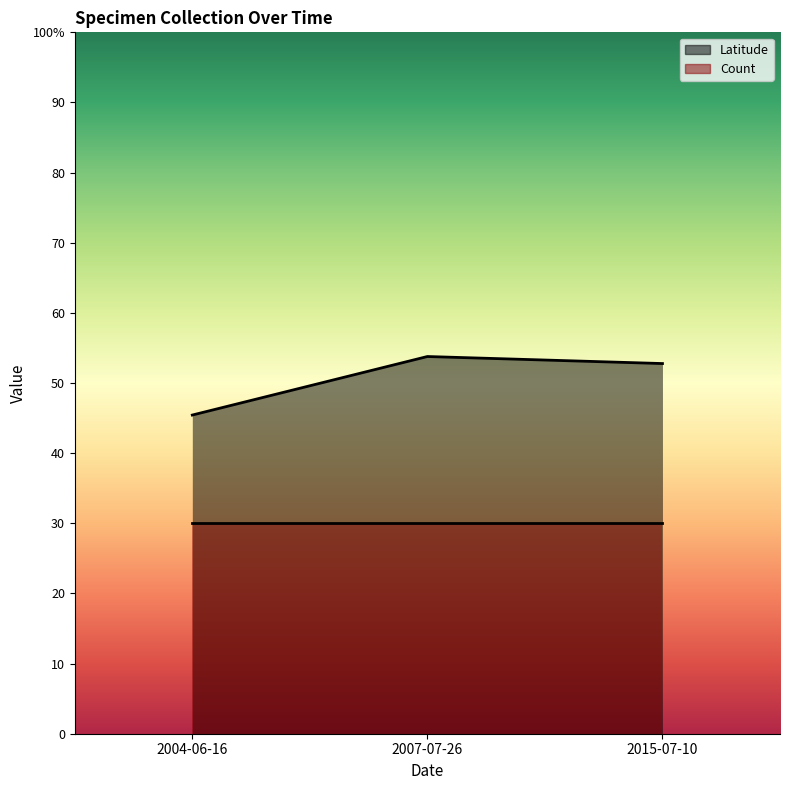

What is the value of the 1st point from the left?

45.4